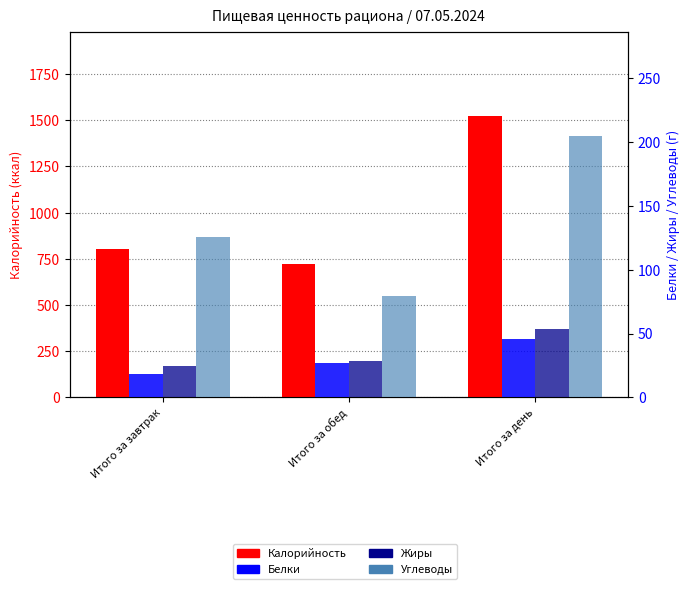

At which label does Калорийность first exceed 801?

Итого за завтрак